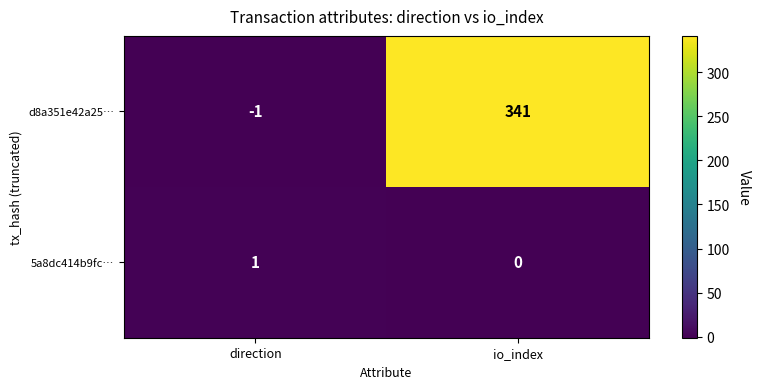

Rank the series at io_index from highest to lowest value.

d8a351e42a25…, 5a8dc414b9fc…